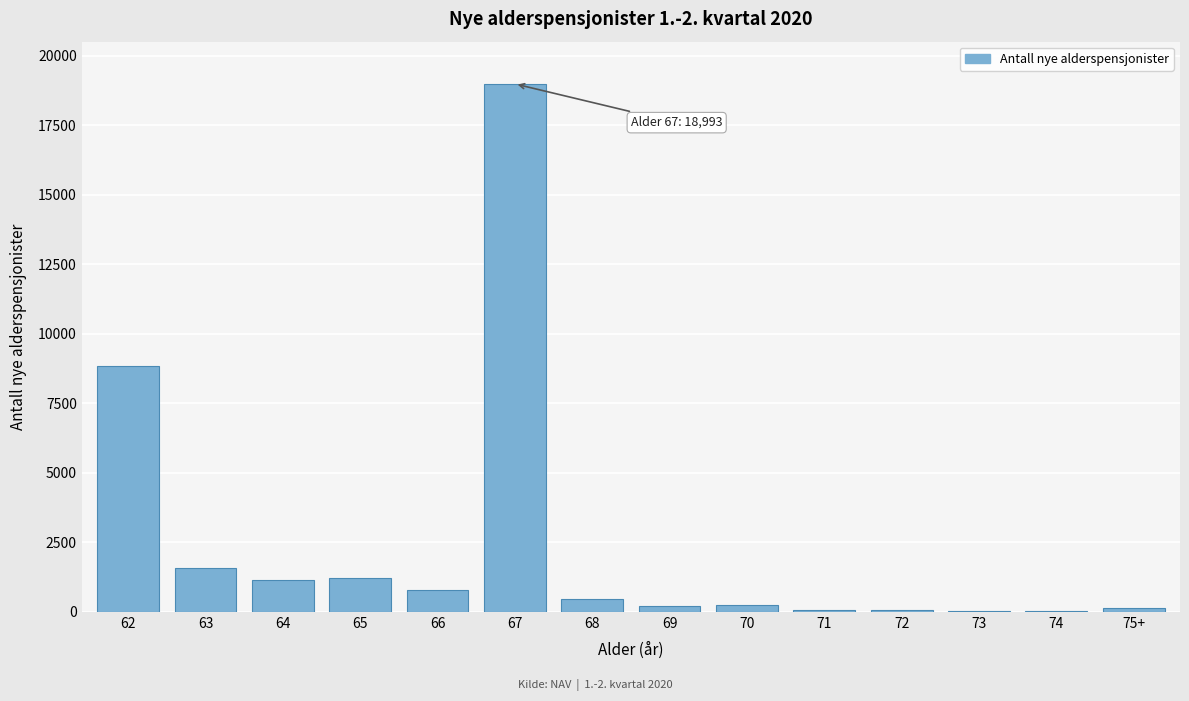

What is the maximum value shown in the chart?

18993